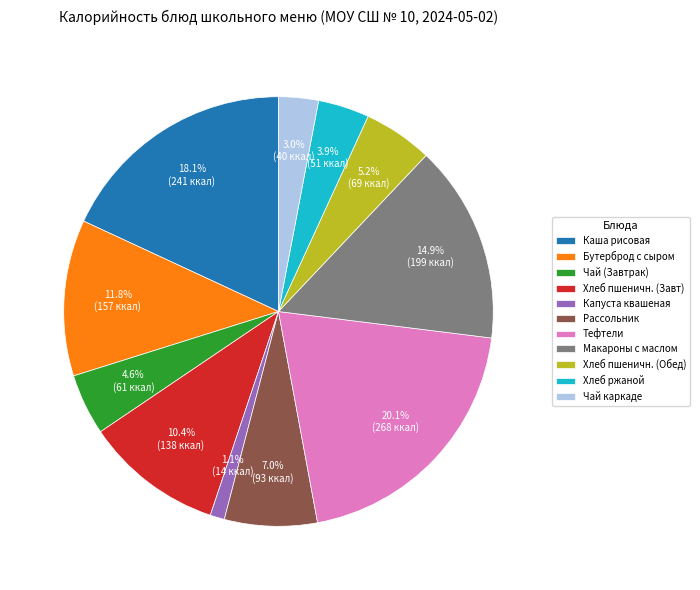

Does Чай каркаде account for over 50% of the chart?

No